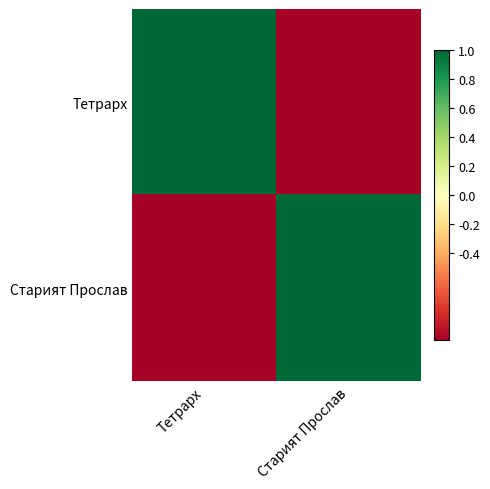

How many categories are shown in the chart?

2